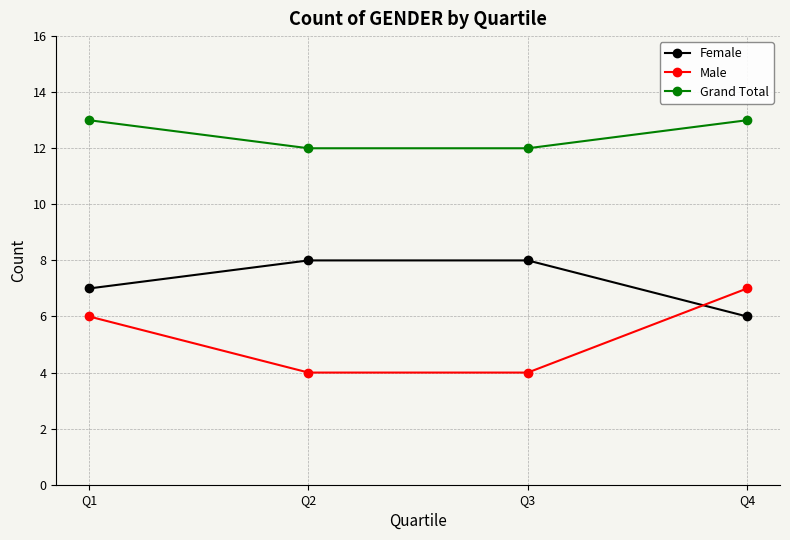

Which series has the widest spread of values?

Male